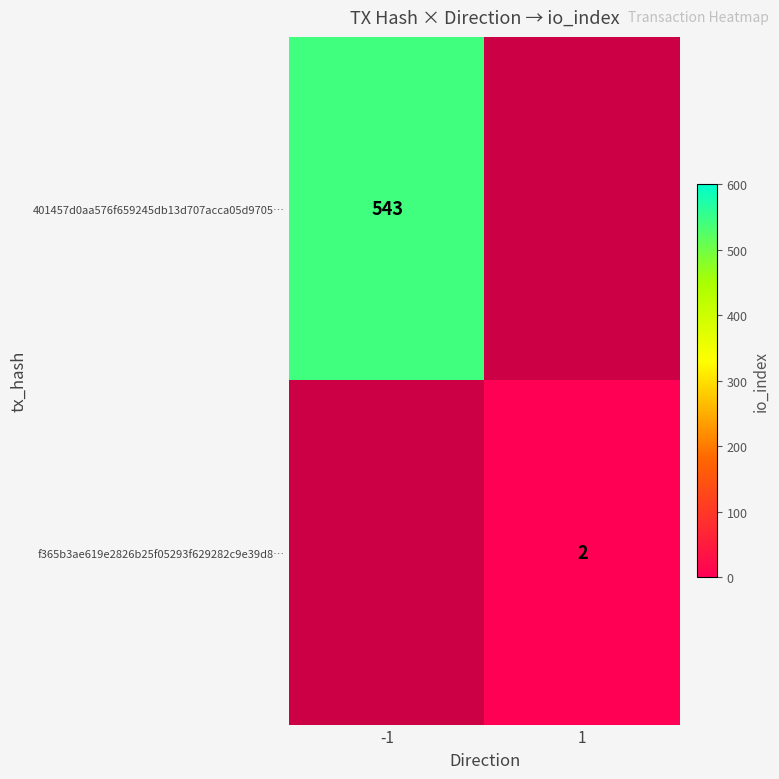

True or false: f365b3ae619e2826b25f05293f629282c9e39d8… has a value of 4 at 1.

False